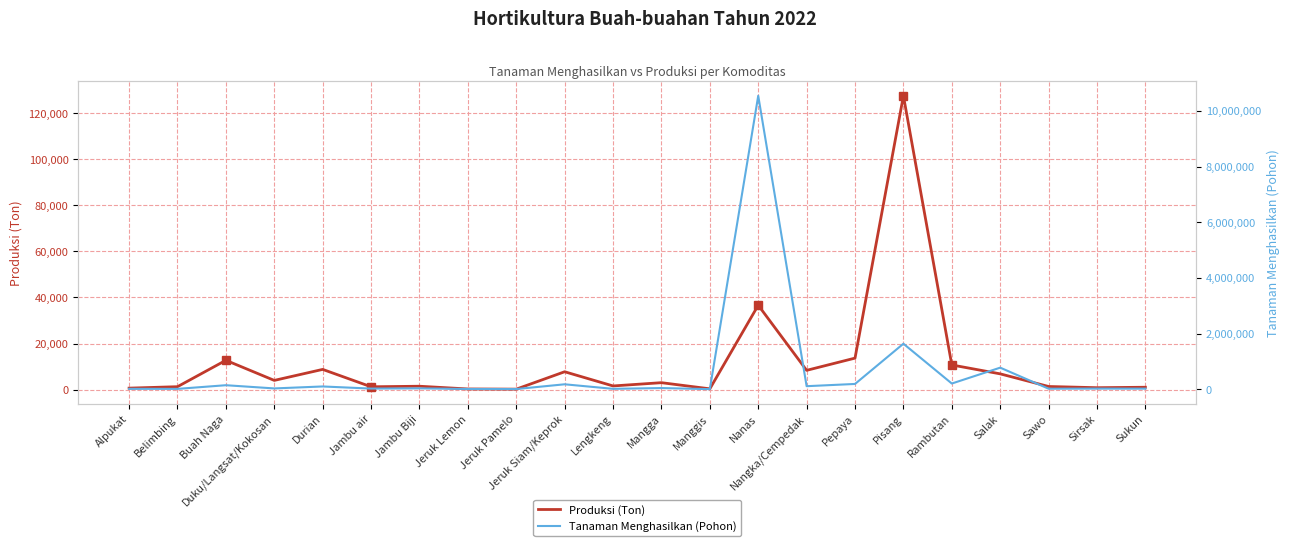

What position from the left is Duku/Langsat/Kokosan?

4